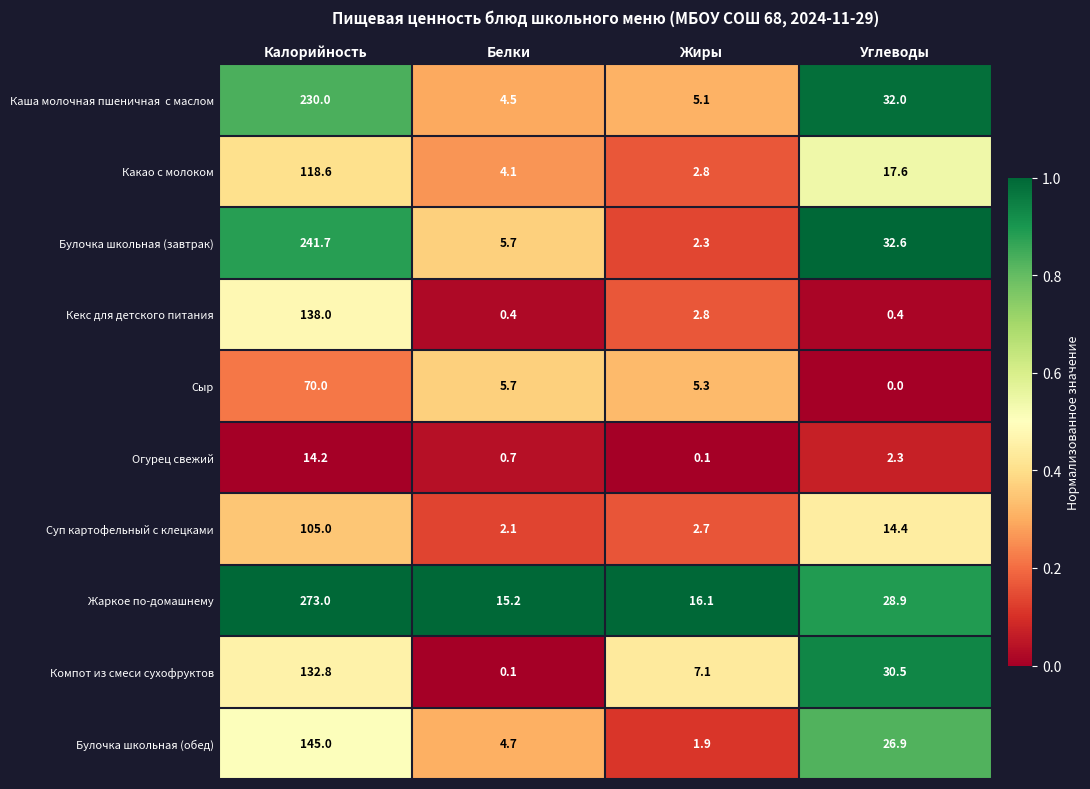

Which category has the lowest value in the Огурец свежий series?

Жиры